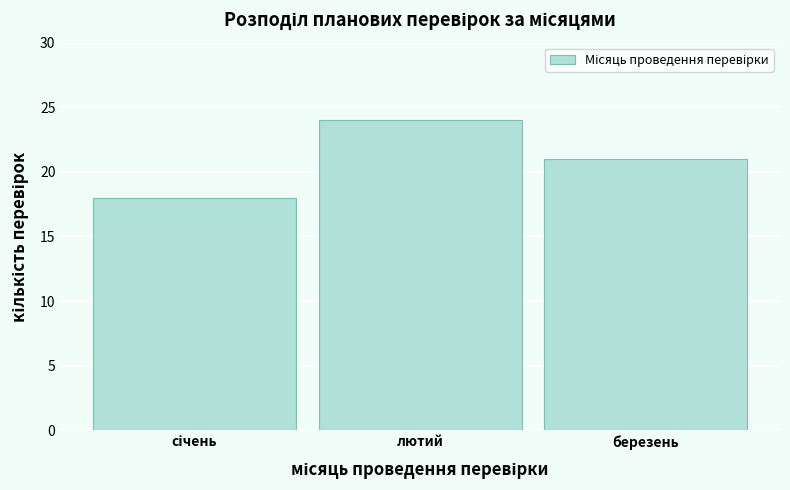

Reading left to right, transcribe all the data shown in this chart.

18	24	21